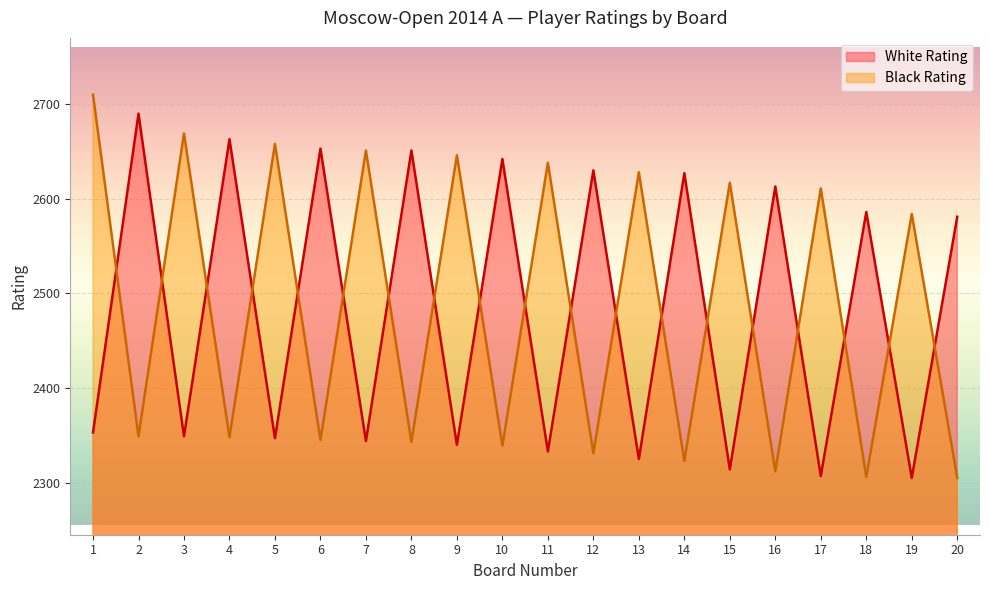

How many data points in Black Rating are above 2584?

9